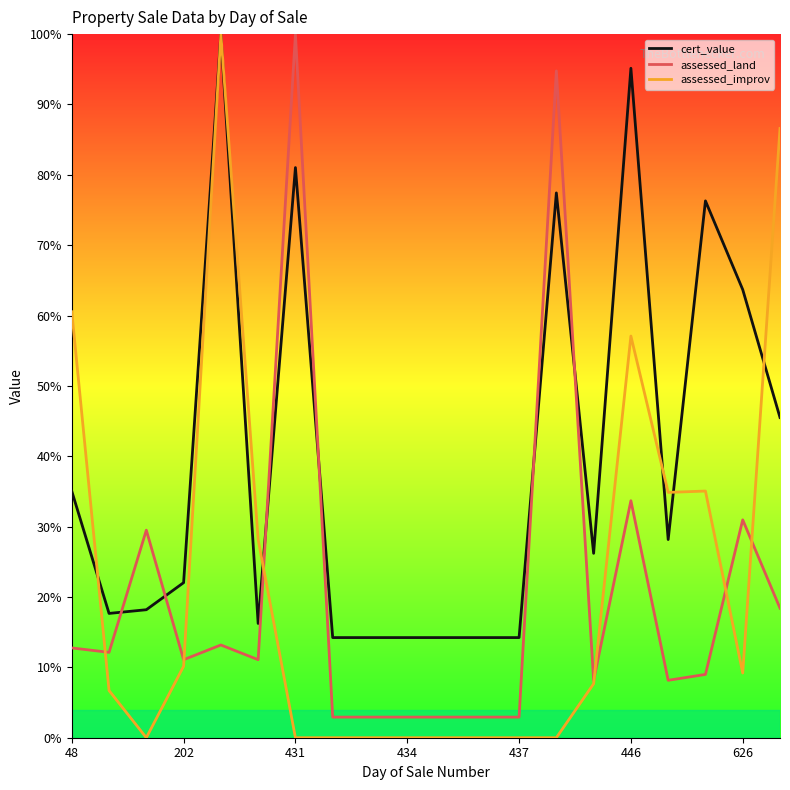

What is the highest value of the assessed_improv series?

100.0